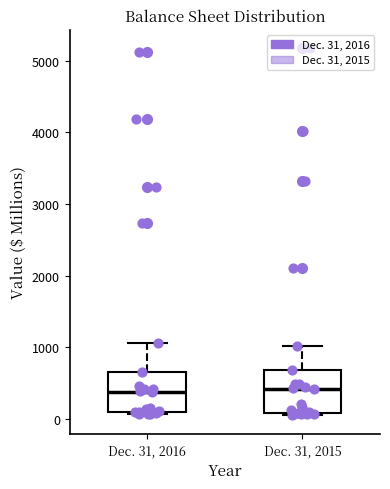

Reading left to right, read every box against the y-axis: the position of its median line, the range the box covers, and the ends of its whiskers. The values are not printed on the chart, so give them approximately, as read against the axis.

Dec. 31, 2016: median 400, box 100 to 700, whiskers 100 (just below the box's lower edge) to 1100
Dec. 31, 2015: median 400, box 100 to 700, whiskers 100 to 1000